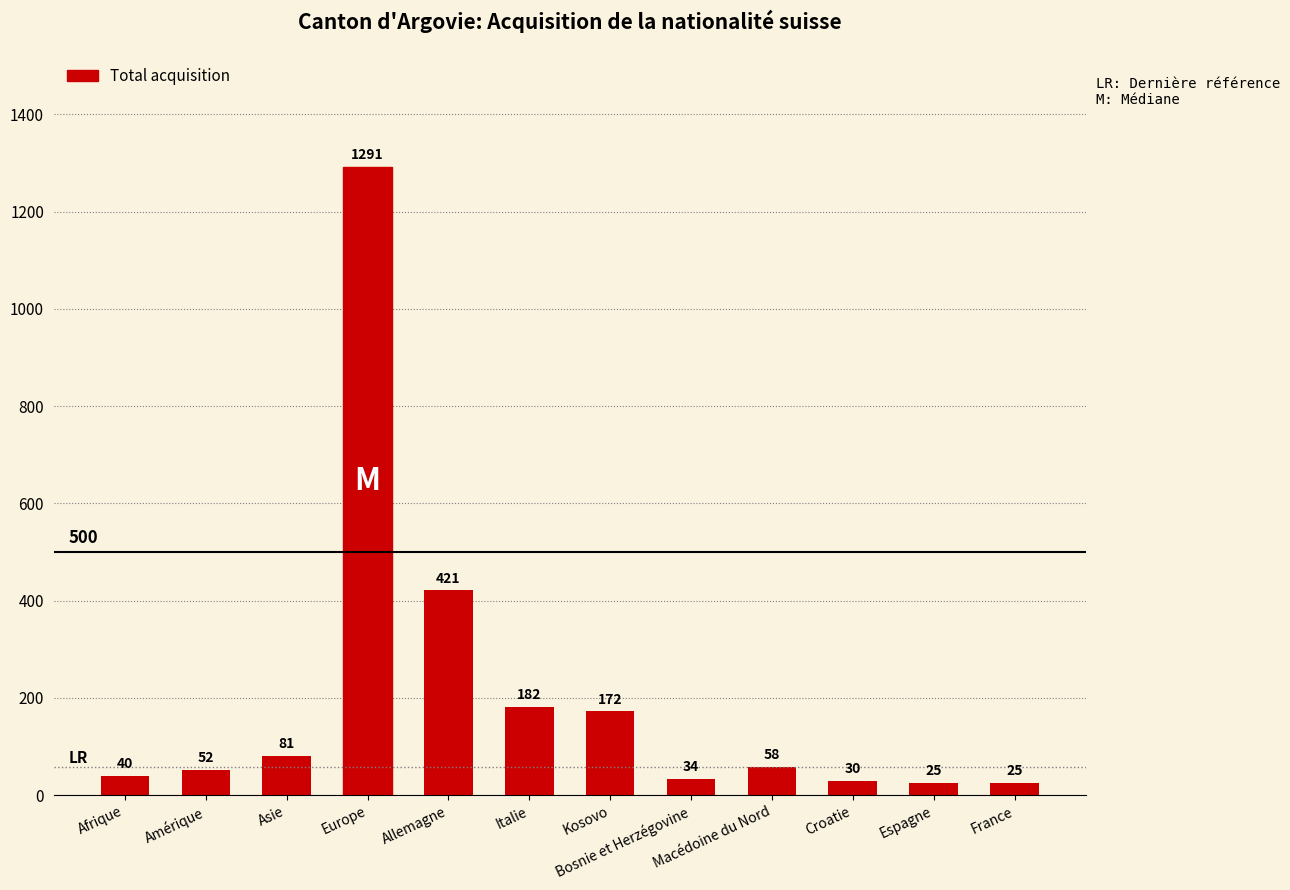

What is the approximate value at Italie, to the nearest 50?

200